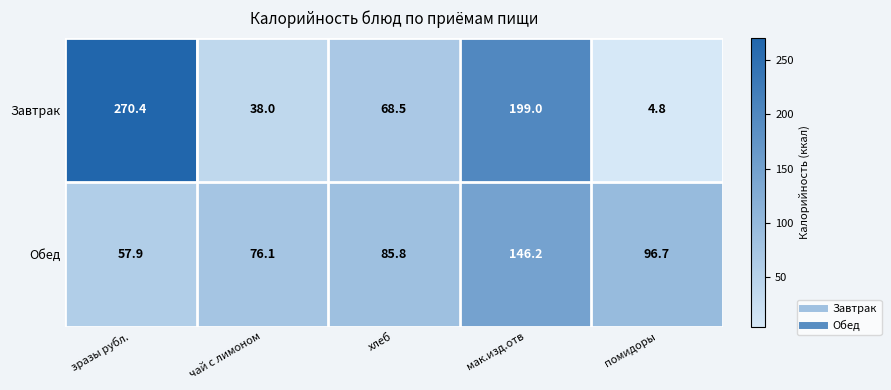

What is the spread (max minus min) of values at хлеб?

17.3